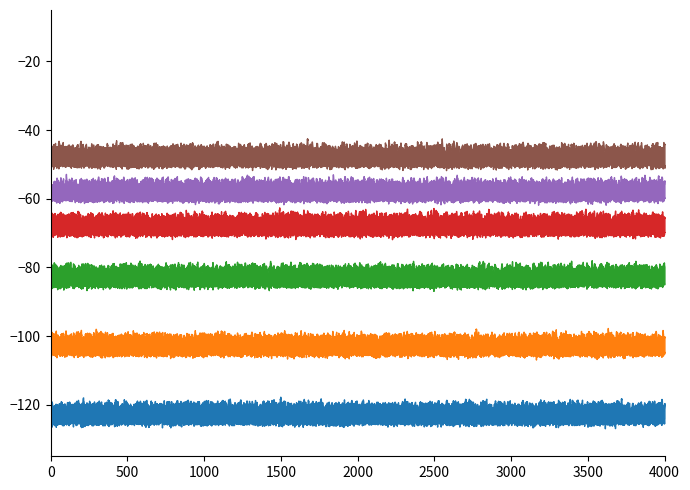

The value of hole_6 at 10 is 11. True or false?

False